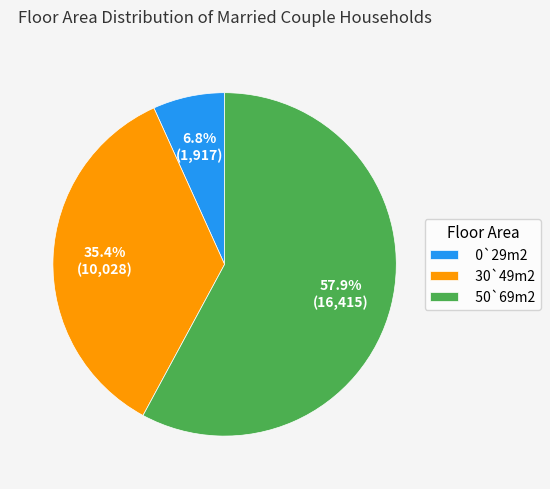

Which slice represents more than half of the pie?

50`69m2